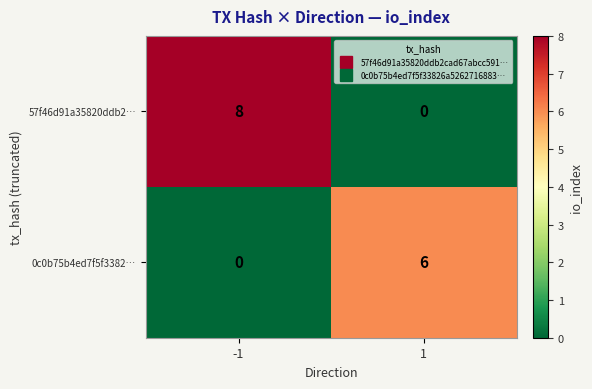

What is the difference between the maximum and minimum values in the 57f46d91a35820ddb2… series?

8